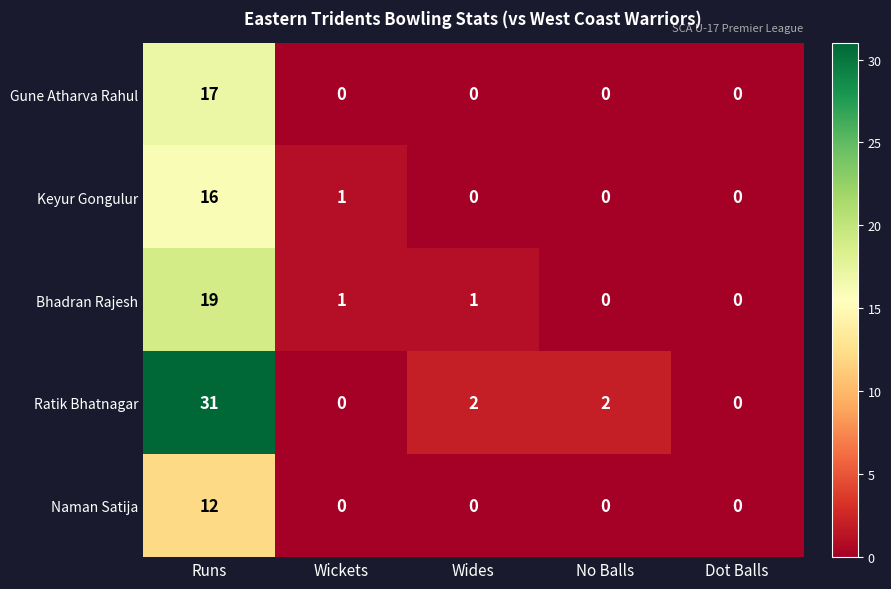

Which series changed the most between Runs and Dot Balls?

Ratik Bhatnagar